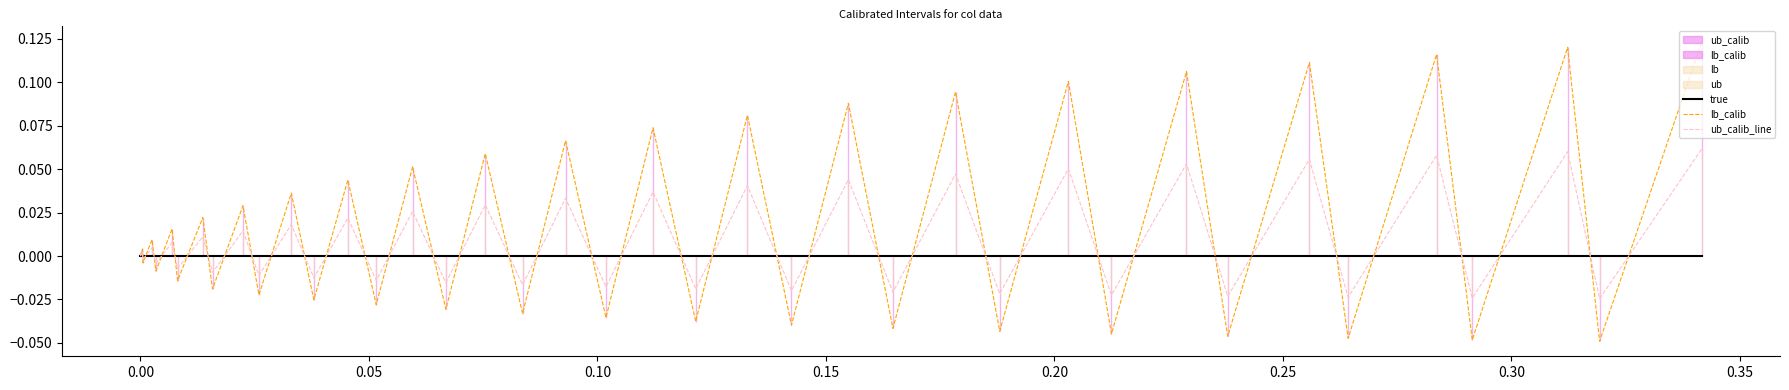

How many negative values does the ub_calib_line series have?

19